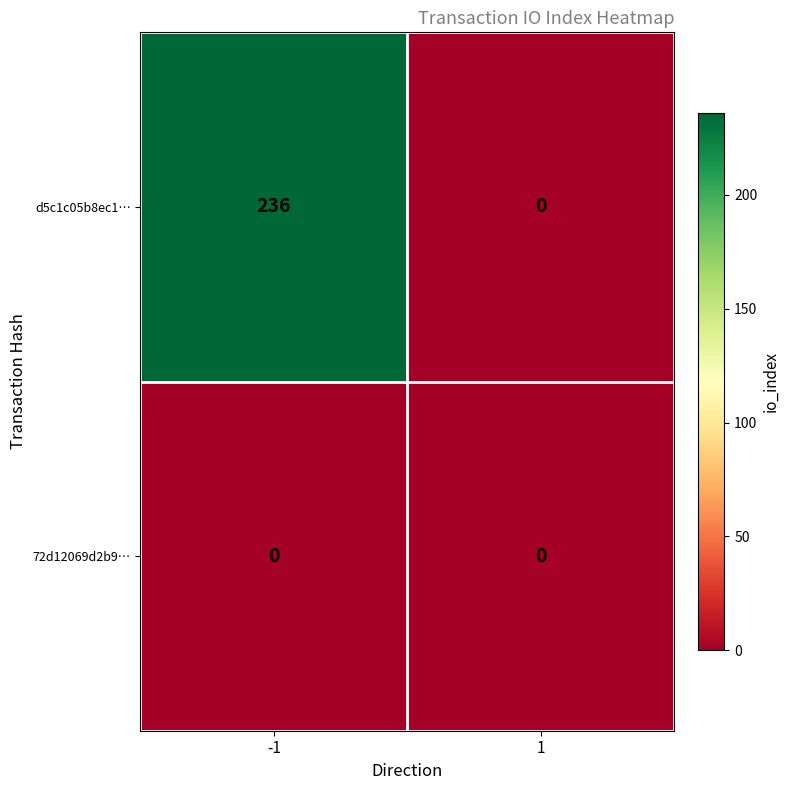

Which category has the highest value across all series?

-1